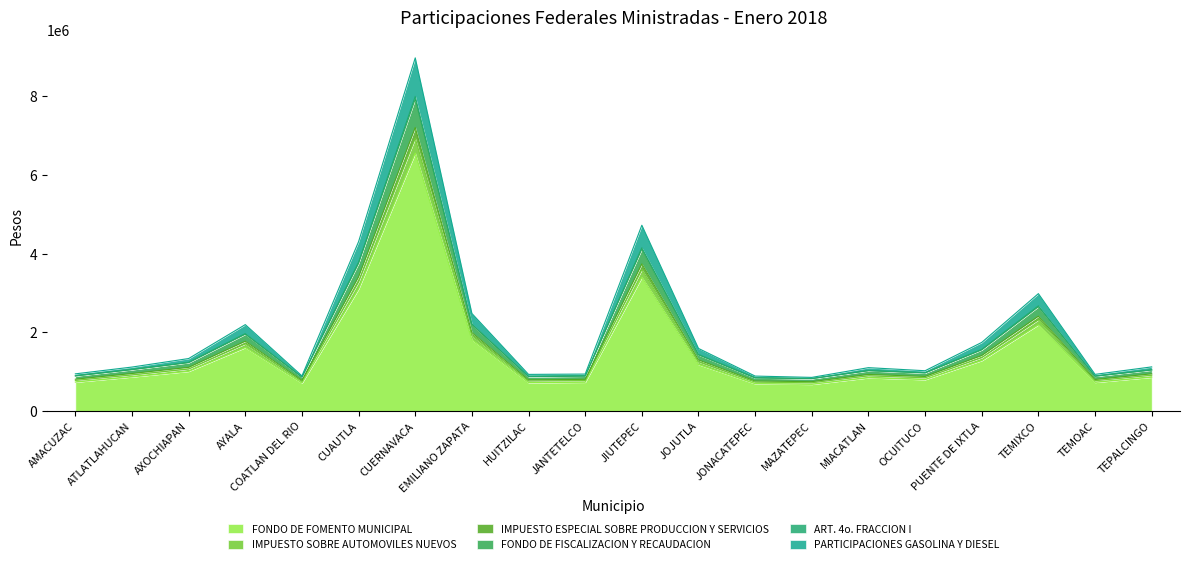

The IMPUESTO ESPECIAL SOBRE PRODUCCION Y SERVICIOS series shows 2286617 at PUENTE DE IXTLA. True or false?

False